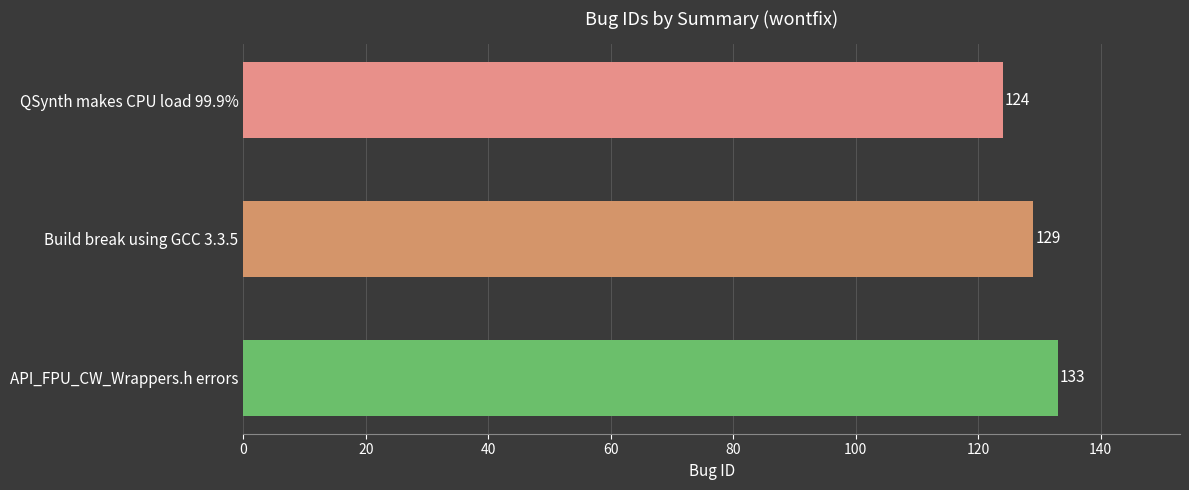

Reading top to bottom, extract all data points from this chart.

QSynth makes CPU load 99.9%=124	Build break using GCC 3.3.5=129	API_FPU_CW_Wrappers.h errors=133